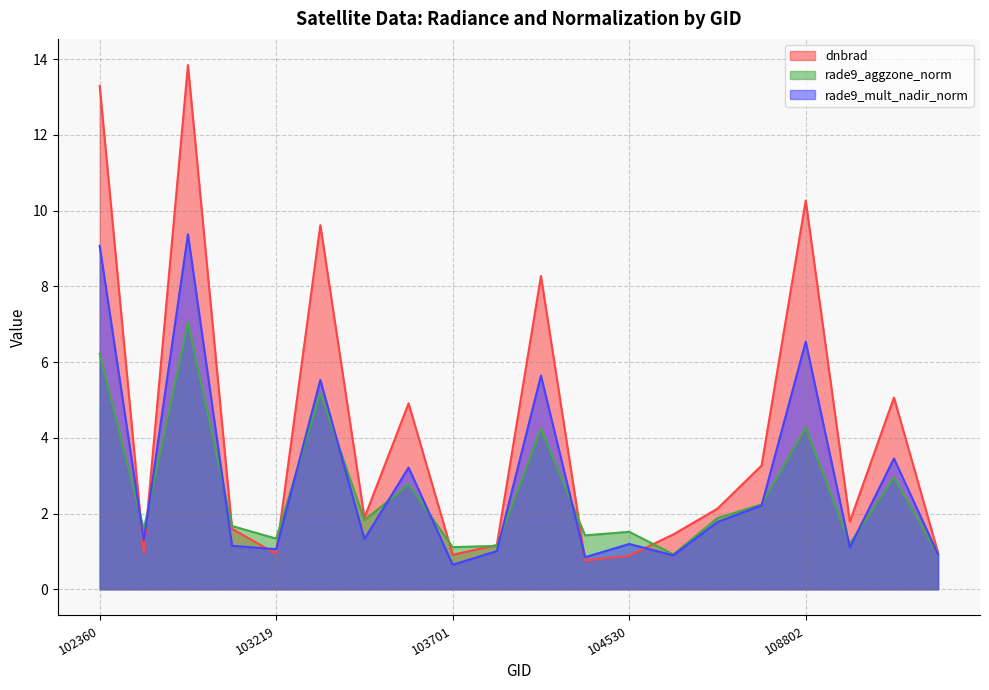

Which has a higher value, 108802 or 102980?

108802